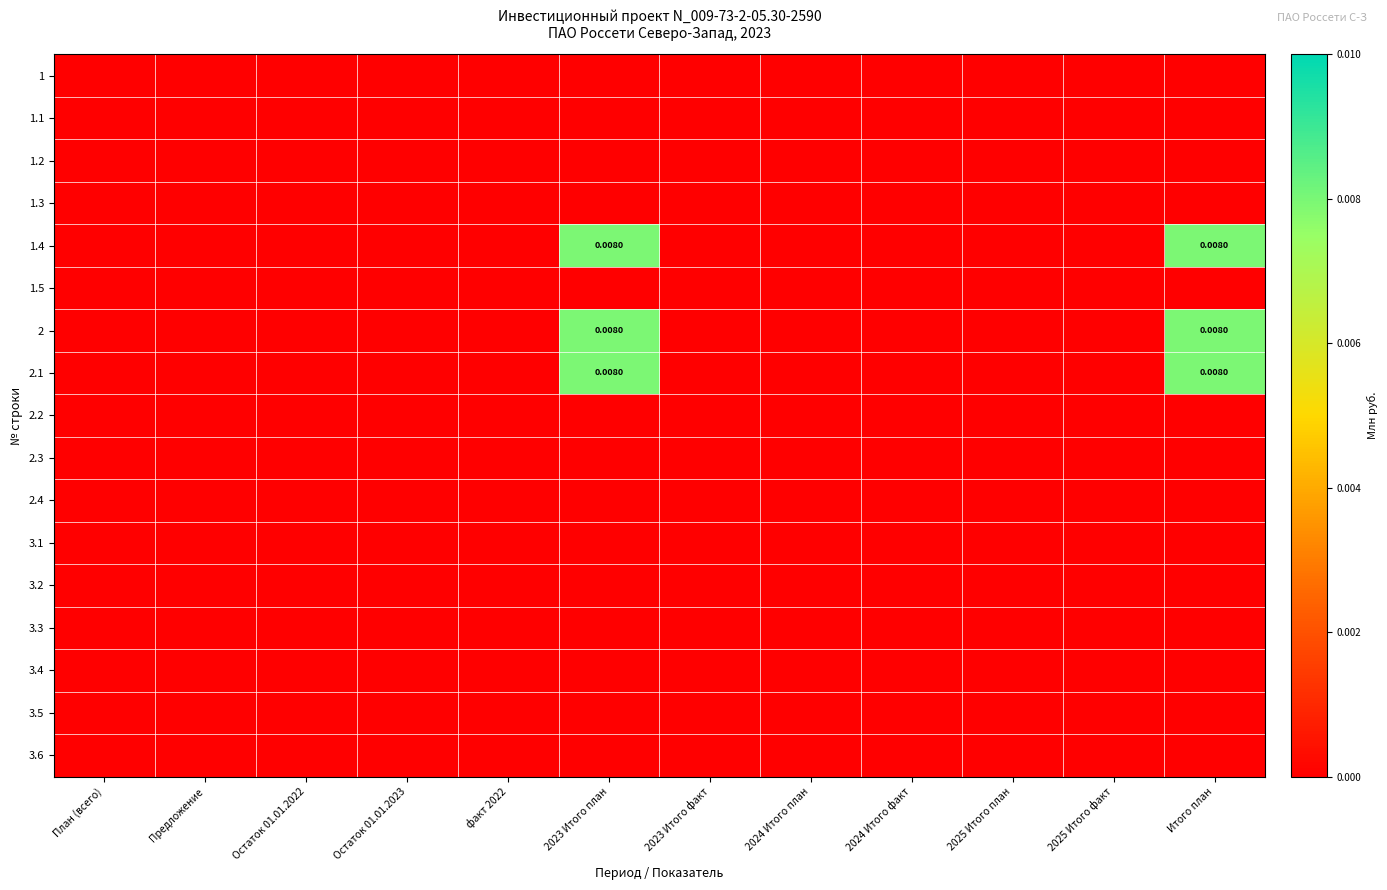

At how many categories does at least one series exceed 0?

2